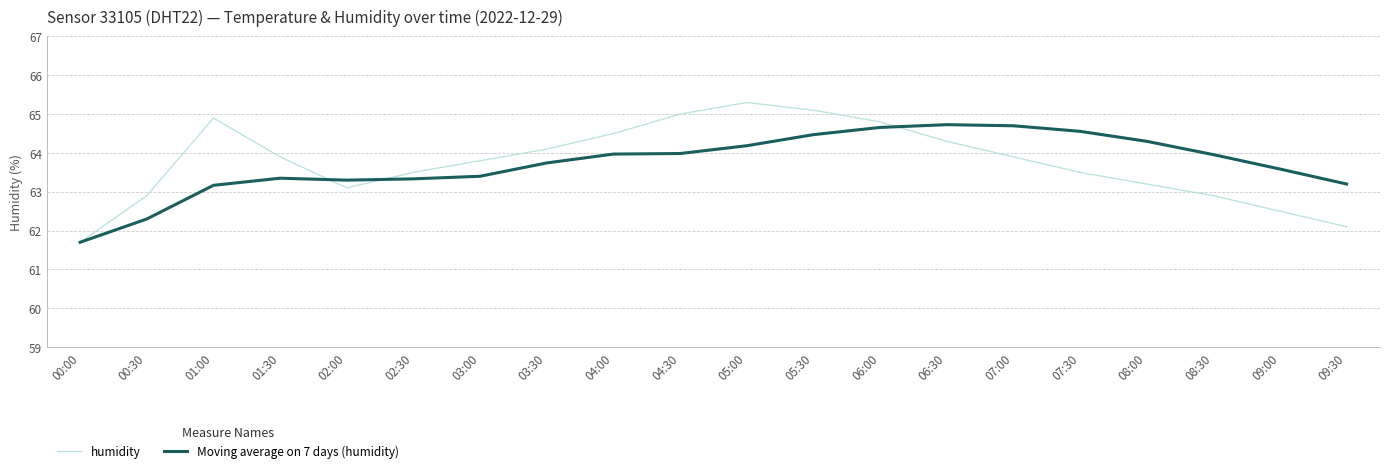

Which category has the highest value across all series?

05:00